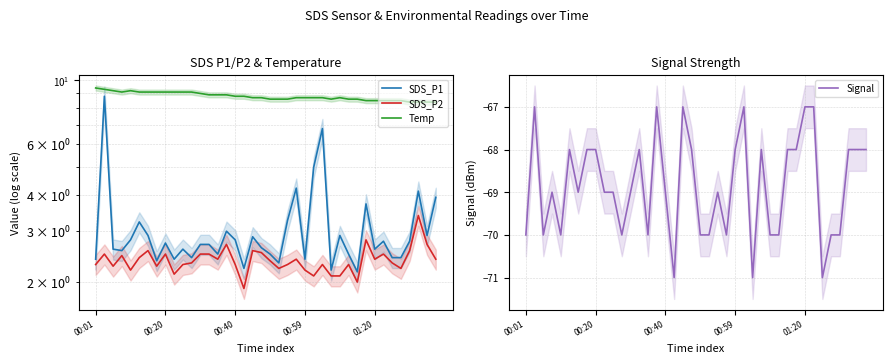

What is the lowest value of the Signal series?

-71